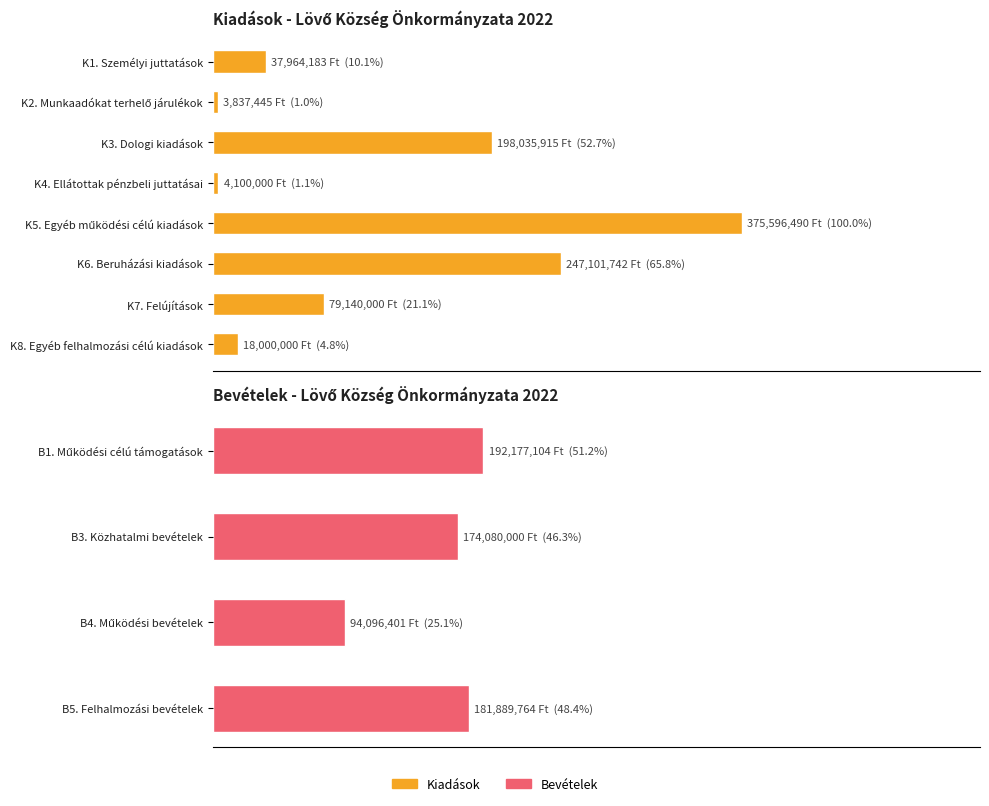

List the labels in order of value, largest first.

K5. Egyéb működési célú kiadások, K6. Beruházási kiadások, K3. Dologi kiadások, B1. Működési célú támogatások, B5. Felhalmozási bevételek, B3. Közhatalmi bevételek, B4. Működési bevételek, K7. Felújítások, K1. Személyi juttatások, K8. Egyéb felhalmozási célú kiadások, K4. Ellátottak pénzbeli juttatásai, K2. Munkaadókat terhelő járulékok